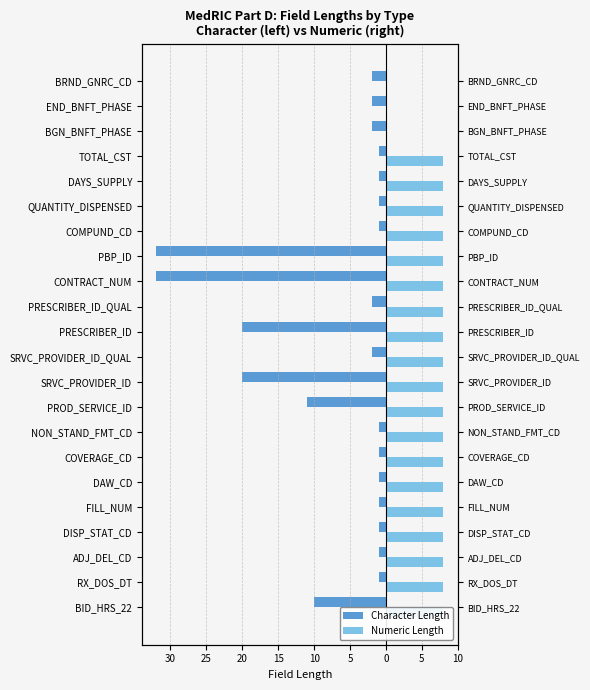

The Character Length series shows -1 at COVERAGE_CD. True or false?

True